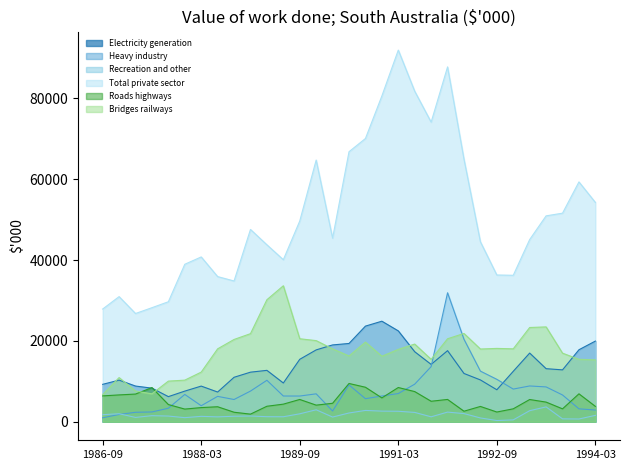

What is the label of the 16th point from the left?

1990-06